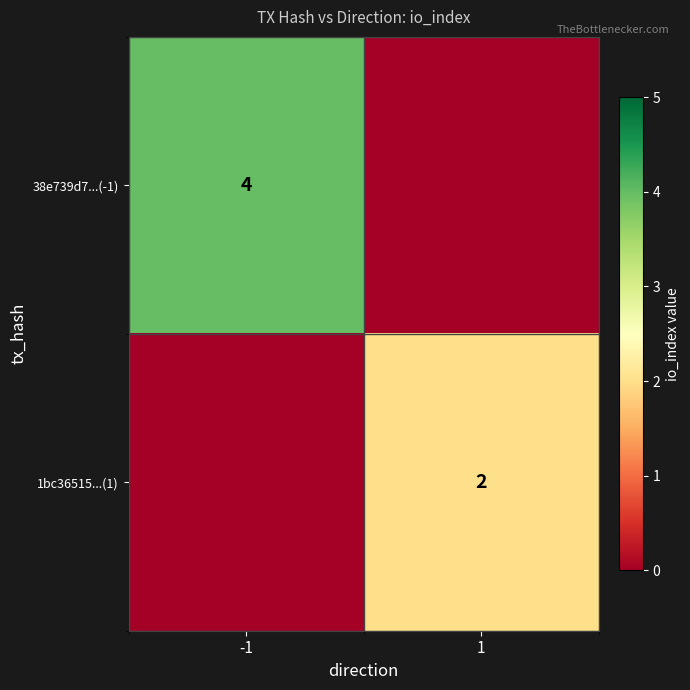

Is the value of 1bc36515...(1) at 1 greater than the value of 38e739d7...(-1) at -1?

No